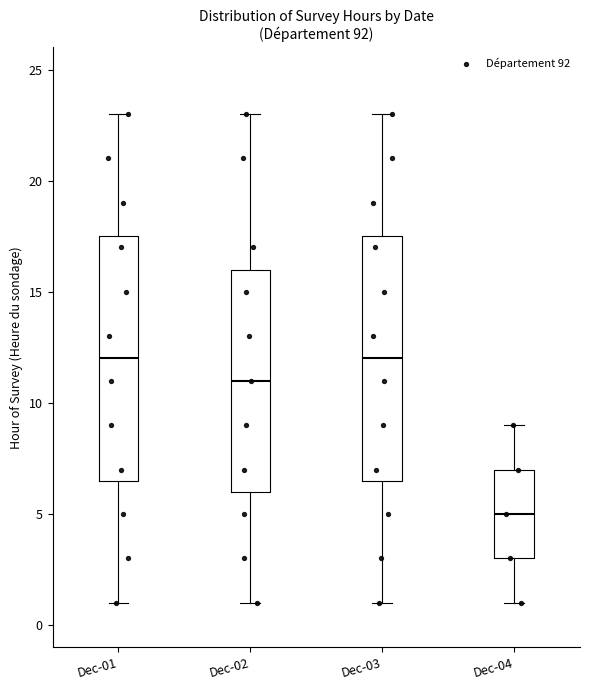

Reading left to right, transcribe this box plot: for each box, give where its median line is, the range the box spans, and where its two whiskers end, as read against the y-axis. The values are not printed on the chart, so give them approximately, as read against the axis.

Dec-01: median 12.0, box 6.5 to 17.5, whiskers 1.0 to 23.0
Dec-02: median 11.0, box 6.0 to 16.0, whiskers 1.0 to 23.0
Dec-03: median 12.0, box 6.5 to 17.5, whiskers 1.0 to 23.0
Dec-04: median 5.0, box 3.0 to 7.0, whiskers 1.0 to 9.0